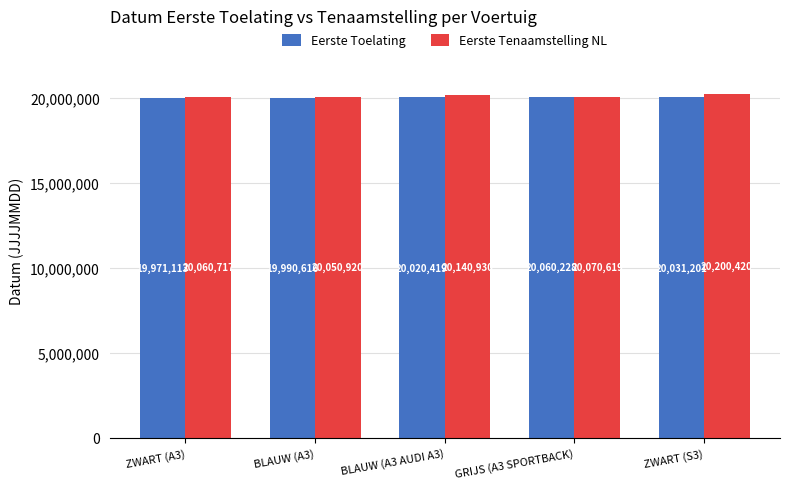

What position from the left is ZWART (A3)?

1